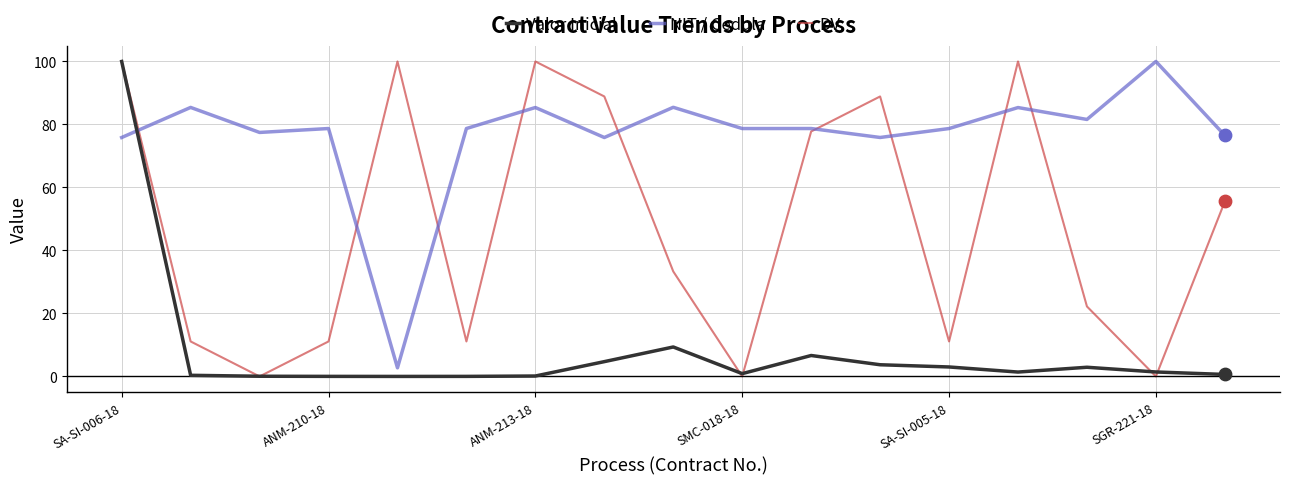

Which series ends up on top after the final intersection of NIT / Cedula and Valor Inicial?

NIT / Cedula